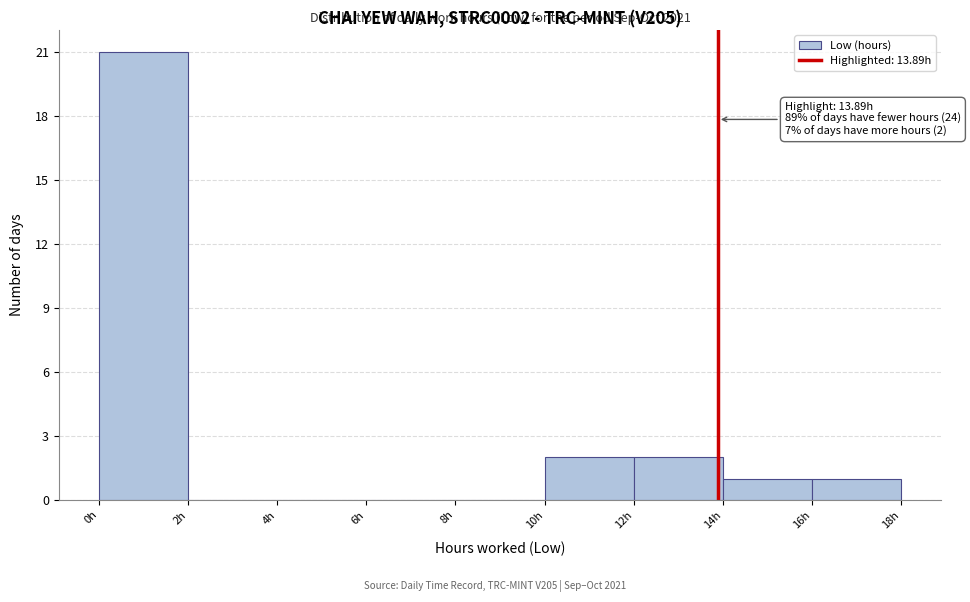

Which range on the x-axis has the tallest bar?

0 to 2